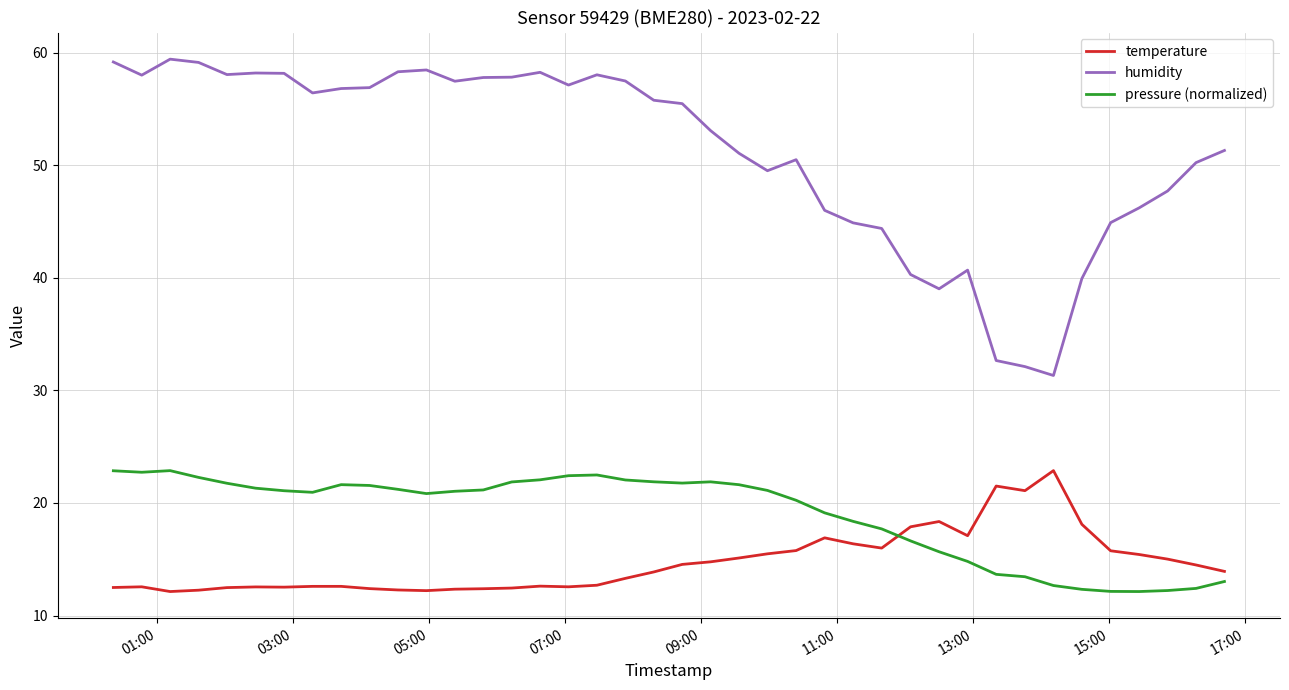

True or false: humidity and temperature intersect in this chart.

False